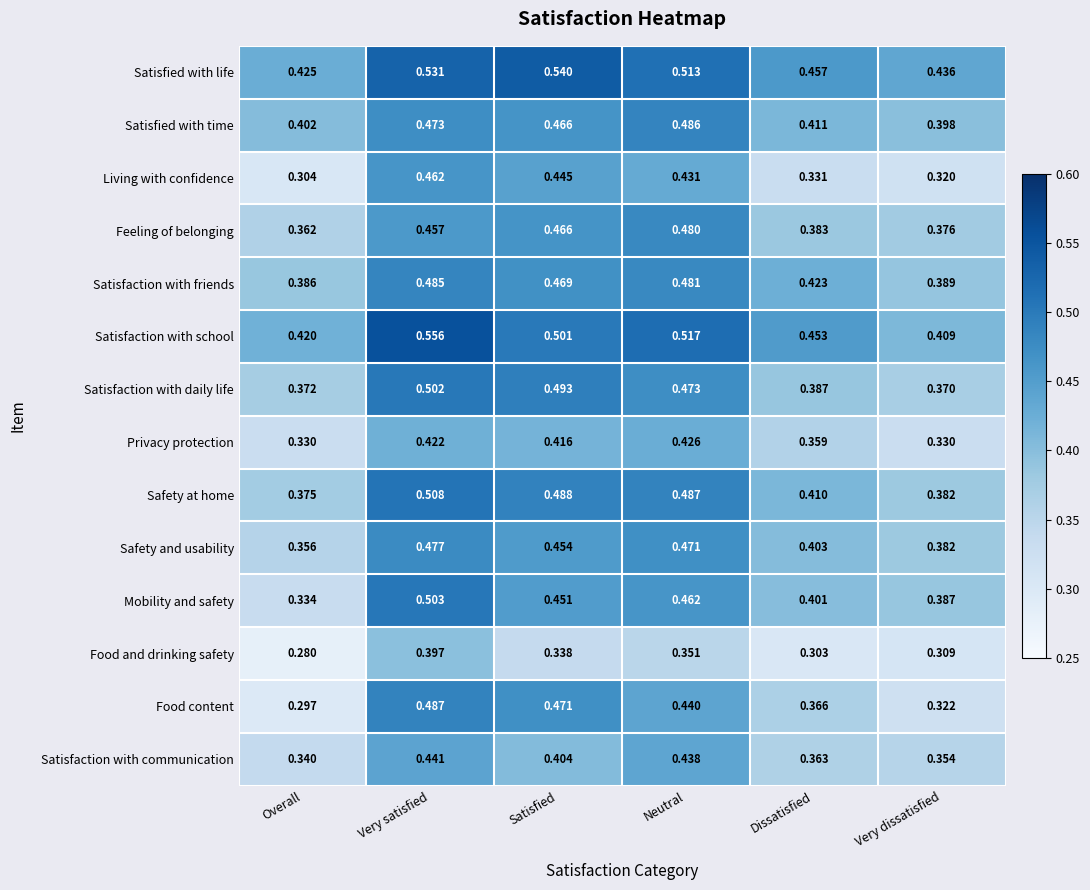

Which label corresponds to the largest value in the chart?

Very satisfied